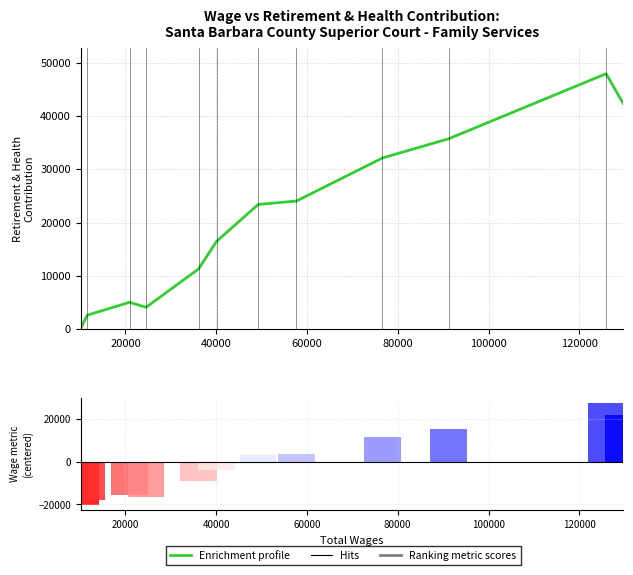

How many categories are shown in the chart?

12